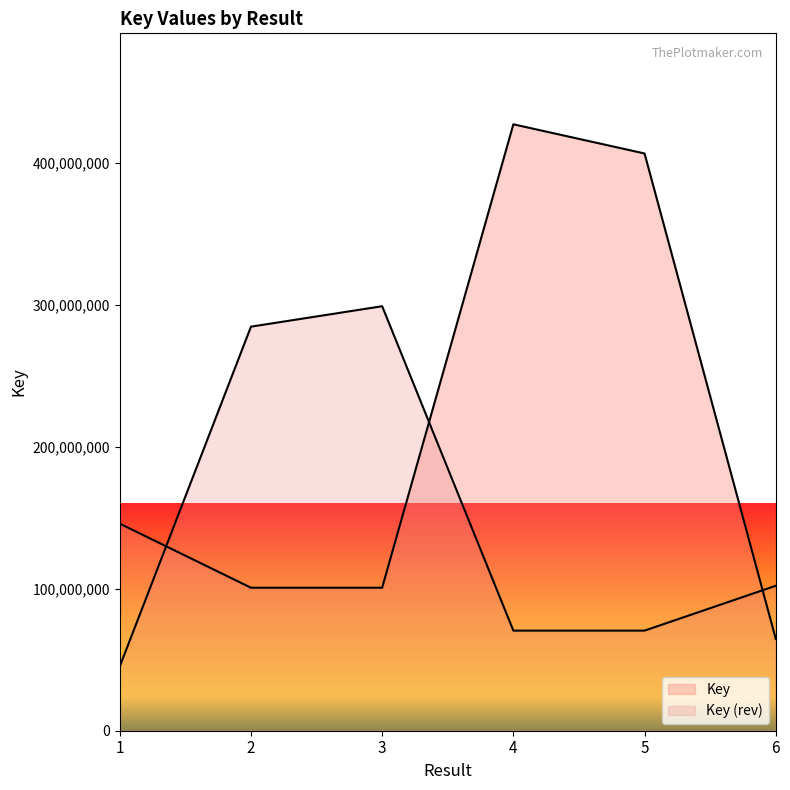

Approximately how many times larger is the value at 4 compared to 5?

1.1